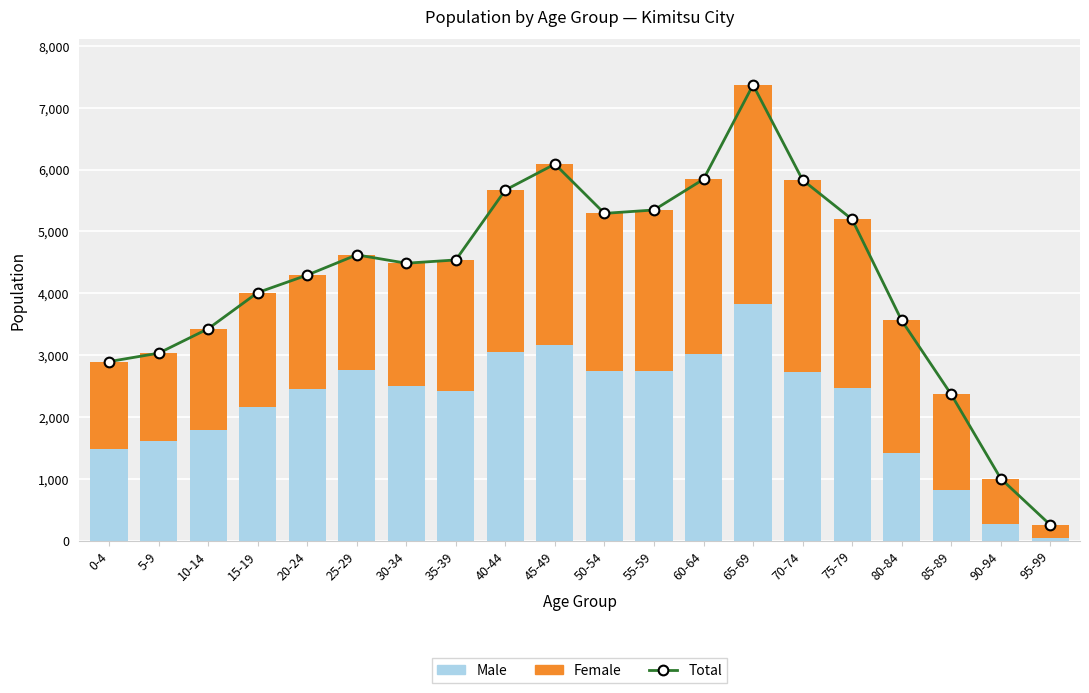

At which label does Total reach its peak?

65-69